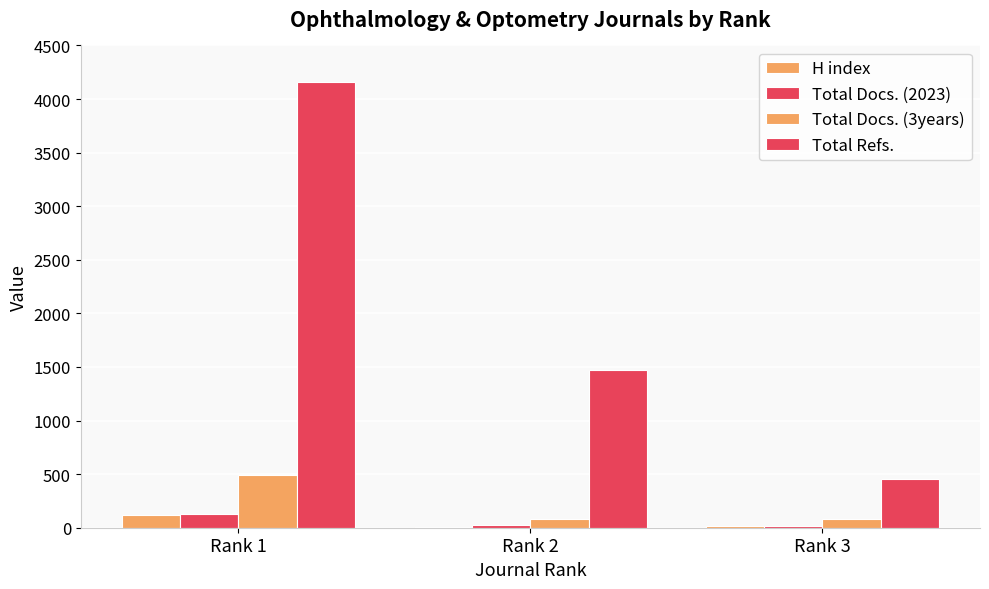

Rank the series by their maximum value, from lowest to highest.

H index, Total Docs. (2023), Total Docs. (3years), Total Refs.